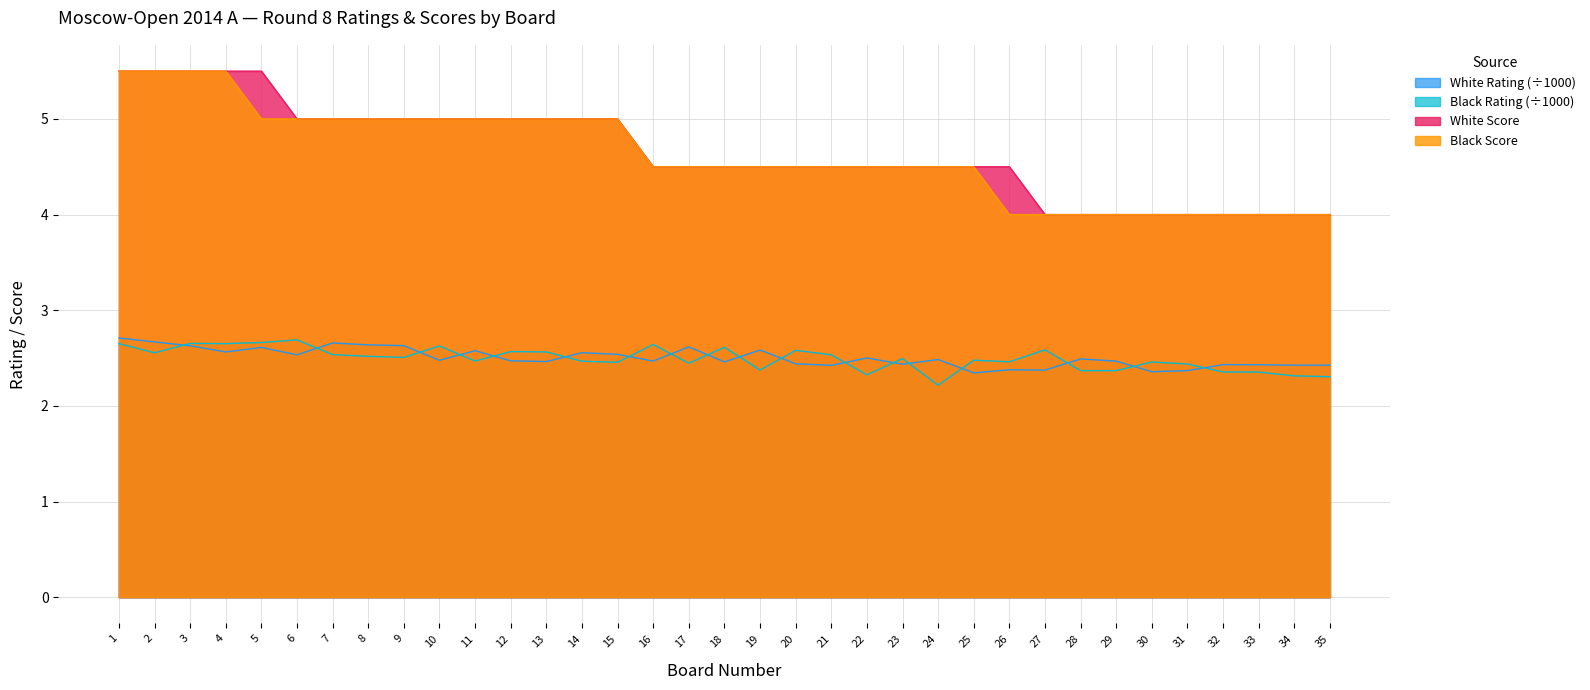

Which series has the largest range (max minus min)?

White Score